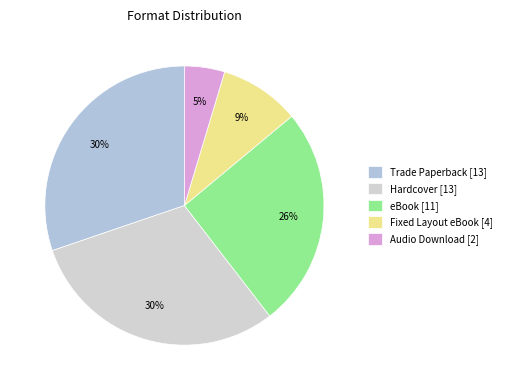

How many segments does this pie chart have?

5